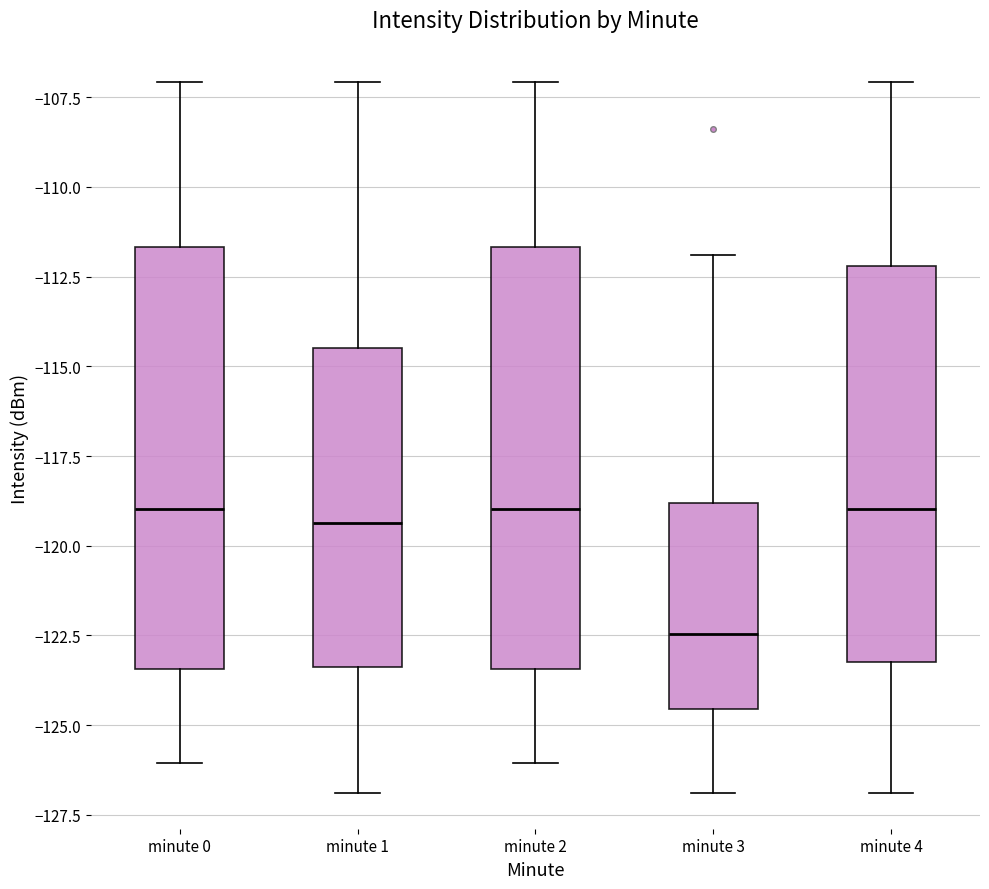

Reading left to right, read every box against the y-axis: the position of its median line, the range the box covers, and the ends of its whiskers. The values are not printed on the chart, so give them approximately, as read against the axis.

minute 0: median -119.0, box -123.5 to -111.5, whiskers -126.0 to -107.0
minute 1: median -119.5, box -123.5 to -114.5, whiskers -127.0 to -107.0
minute 2: median -119.0, box -123.5 to -111.5, whiskers -126.0 to -107.0
minute 3: median -122.5, box -124.5 to -119.0, whiskers -127.0 to -112.0
minute 4: median -119.0, box -123.0 to -112.0, whiskers -127.0 to -107.0